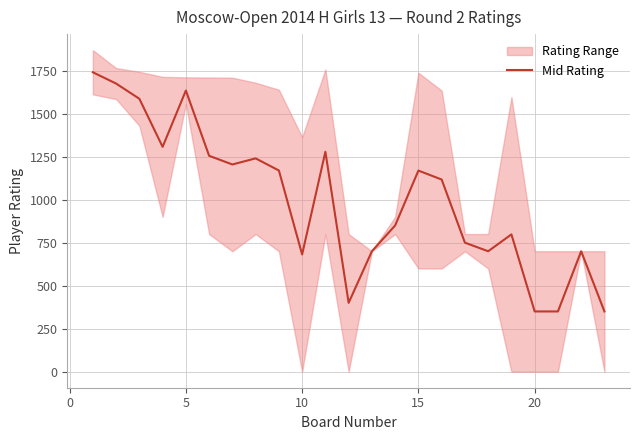

Reading left to right, what are all the values shown in this chart?

1740.5	1675.0	1586.5	1307.0	1634.5	1255.0	1204.5	1240.0	1169.5	681.5	1278.5	400.0	700.0	850.0	1169.0	1117.0	750.0	700.0	798.0	350.0	350.0	700.0	350.0